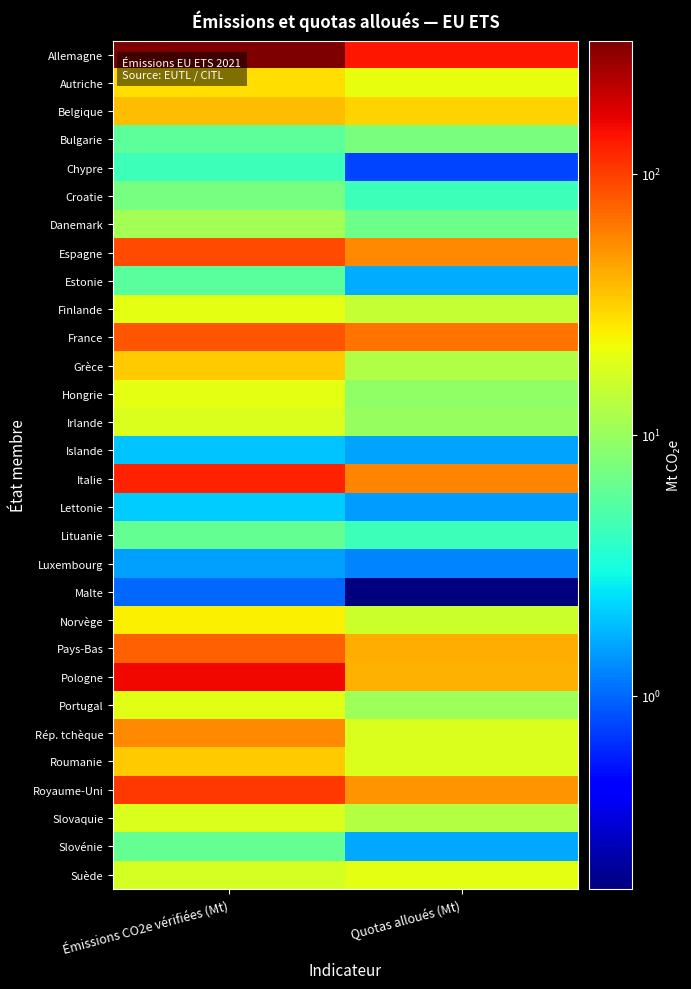

Reading left to right, list all the values displayed in this chart.

Allemagne: Émissions CO2e vérifiées (Mt)=323.3	Quotas alloués (Mt)=137.3
Autriche: Émissions CO2e vérifiées (Mt)=28.2	Quotas alloués (Mt)=20.2
Belgique: Émissions CO2e vérifiées (Mt)=37.1	Quotas alloués (Mt)=30.6
Bulgarie: Émissions CO2e vérifiées (Mt)=5.8	Quotas alloués (Mt)=7.5
Chypre: Émissions CO2e vérifiées (Mt)=4.3	Quotas alloués (Mt)=0.8
Croatie: Émissions CO2e vérifiées (Mt)=7.3	Quotas alloués (Mt)=4.3
Danemark: Émissions CO2e vérifiées (Mt)=11.0	Quotas alloués (Mt)=6.6
Espagne: Émissions CO2e vérifiées (Mt)=90.8	Quotas alloués (Mt)=55.1
Estonie: Émissions CO2e vérifiées (Mt)=5.6	Quotas alloués (Mt)=1.7
Finlande: Émissions CO2e vérifiées (Mt)=20.0	Quotas alloués (Mt)=14.8
France: Émissions CO2e vérifiées (Mt)=82.1	Quotas alloués (Mt)=65.5
Grèce: Émissions CO2e vérifiées (Mt)=32.2	Quotas alloués (Mt)=12.6
Hongrie: Émissions CO2e vérifiées (Mt)=20.1	Quotas alloués (Mt)=9.2
Irlande: Émissions CO2e vérifiées (Mt)=18.0	Quotas alloués (Mt)=9.9
Islande: Émissions CO2e vérifiées (Mt)=2.0	Quotas alloués (Mt)=1.5
Italie: Émissions CO2e vérifiées (Mt)=126.8	Quotas alloués (Mt)=56.6
Lettonie: Émissions CO2e vérifiées (Mt)=2.1	Quotas alloués (Mt)=1.5
Lituanie: Émissions CO2e vérifiées (Mt)=6.1	Quotas alloués (Mt)=4.3
Luxembourg: Émissions CO2e vérifiées (Mt)=1.5	Quotas alloués (Mt)=1.2
Malte: Émissions CO2e vérifiées (Mt)=1.0	Quotas alloués (Mt)=0.2
Norvège: Émissions CO2e vérifiées (Mt)=24.3	Quotas alloués (Mt)=15.8
Pays-Bas: Émissions CO2e vérifiées (Mt)=75.4	Quotas alloués (Mt)=41.2
Pologne: Émissions CO2e vérifiées (Mt)=154.2	Quotas alloués (Mt)=40.4
Portugal: Émissions CO2e vérifiées (Mt)=19.2	Quotas alloués (Mt)=10.3
Rép. tchèque: Émissions CO2e vérifiées (Mt)=54.8	Quotas alloués (Mt)=18.0
Roumanie: Émissions CO2e vérifiées (Mt)=32.1	Quotas alloués (Mt)=17.9
Royaume-Uni: Émissions CO2e vérifiées (Mt)=104.8	Quotas alloués (Mt)=50.5
Slovaquie: Émissions CO2e vérifiées (Mt)=18.2	Quotas alloués (Mt)=12.8
Slovénie: Émissions CO2e vérifiées (Mt)=6.1	Quotas alloués (Mt)=1.6
Suède: Émissions CO2e vérifiées (Mt)=17.3	Quotas alloués (Mt)=19.9